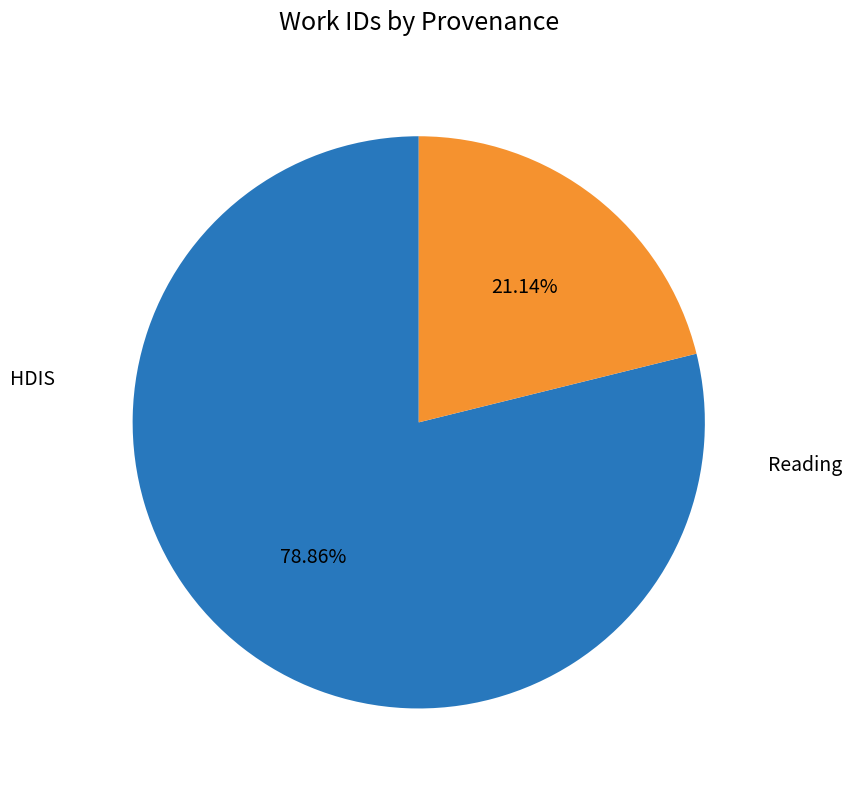

Is there a majority slice in this chart?

Yes